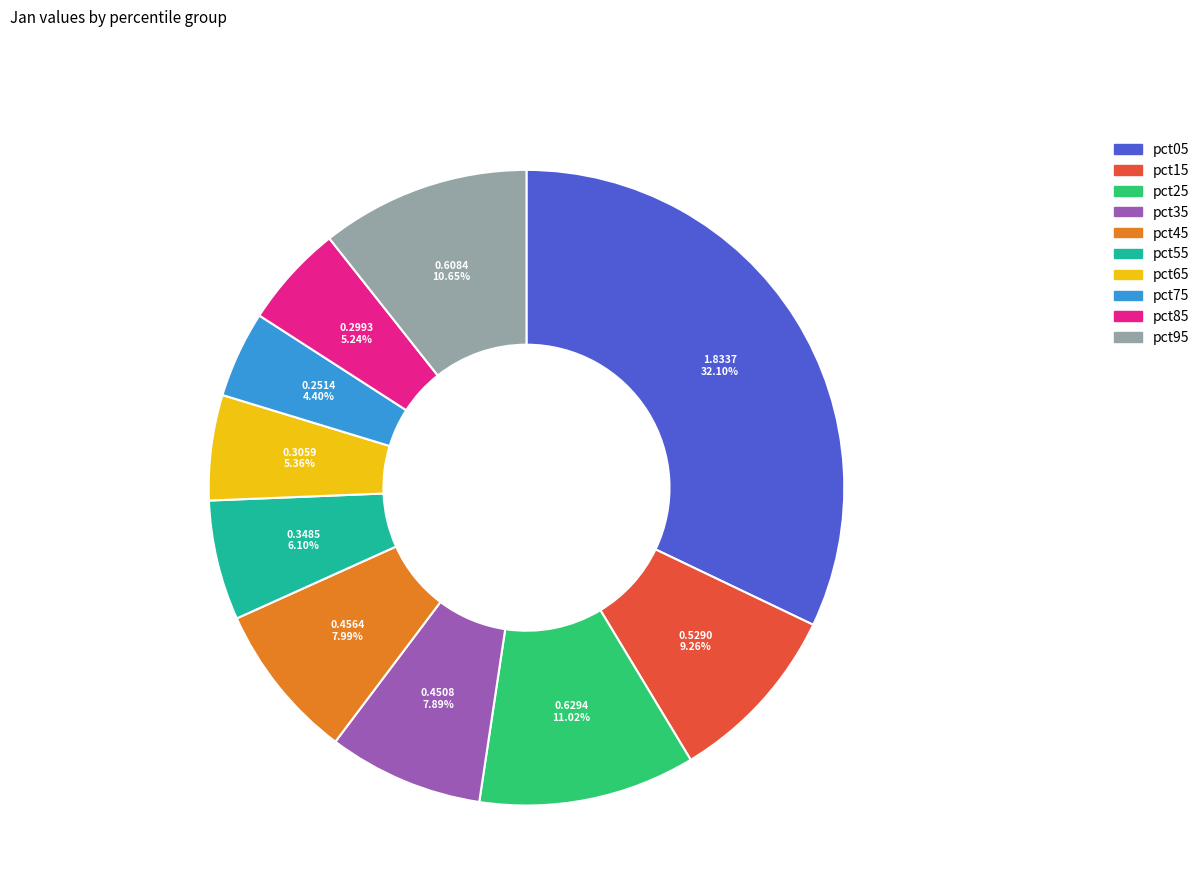

To the nearest percent, what is the average slice percentage?

10%